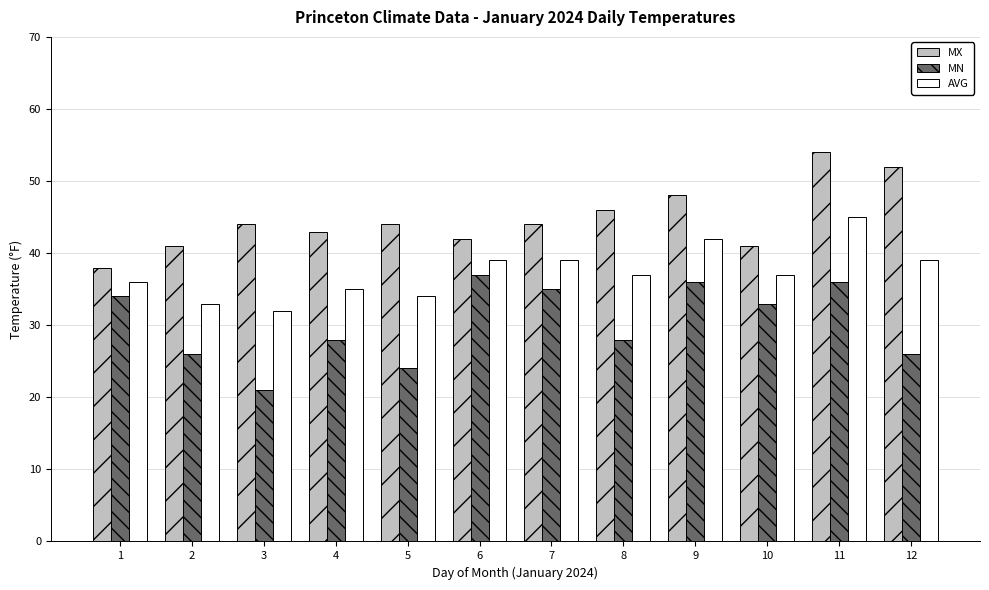

Count the number of categories in the chart.

12